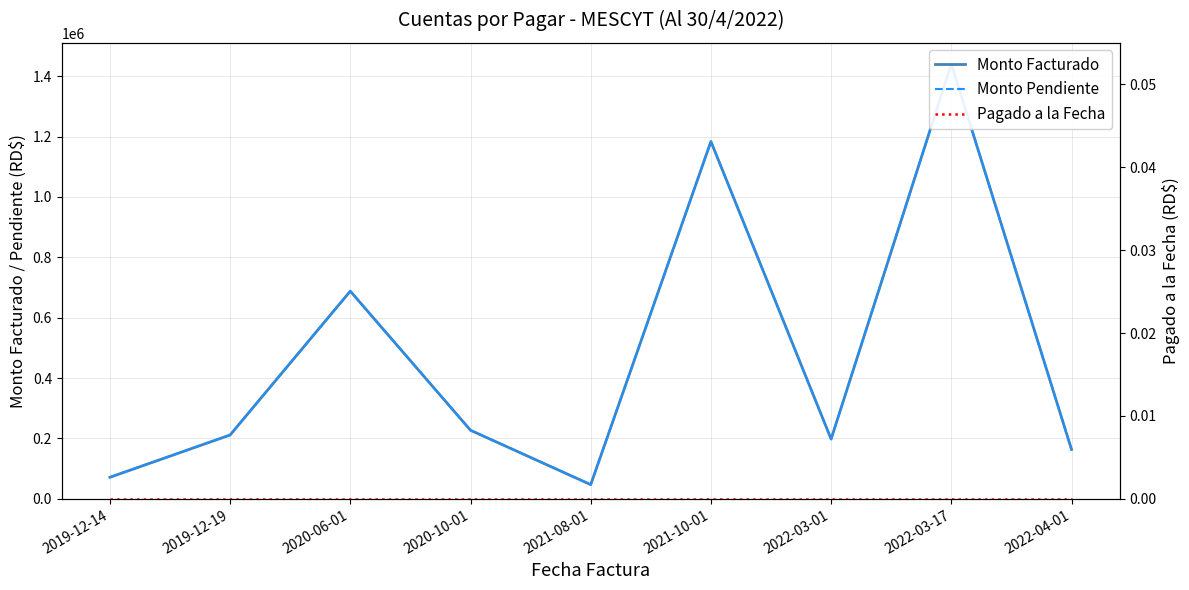

Is this an area chart (filled region under the line)?

No